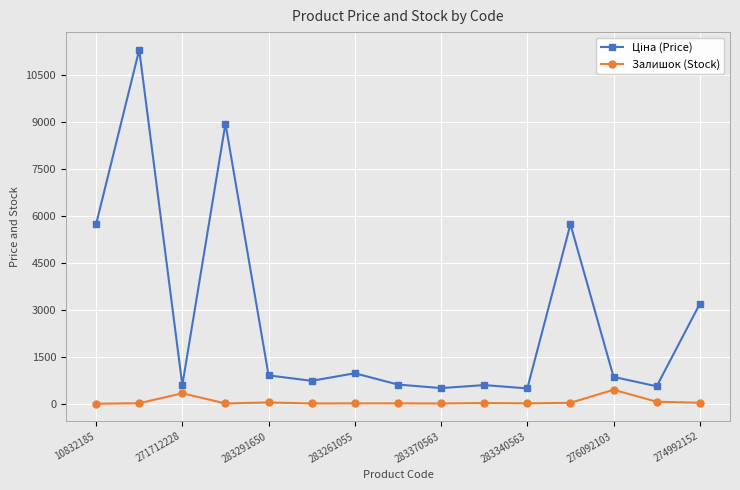

What is the difference between the maximum and second lowest values in the Залишок (Stock) series?

438.0